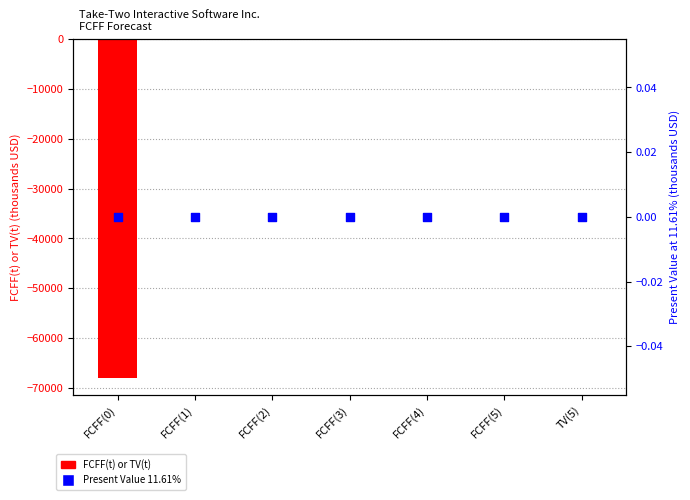

Which series contains the lowest Y value?

FCFF(t) or TV(t)